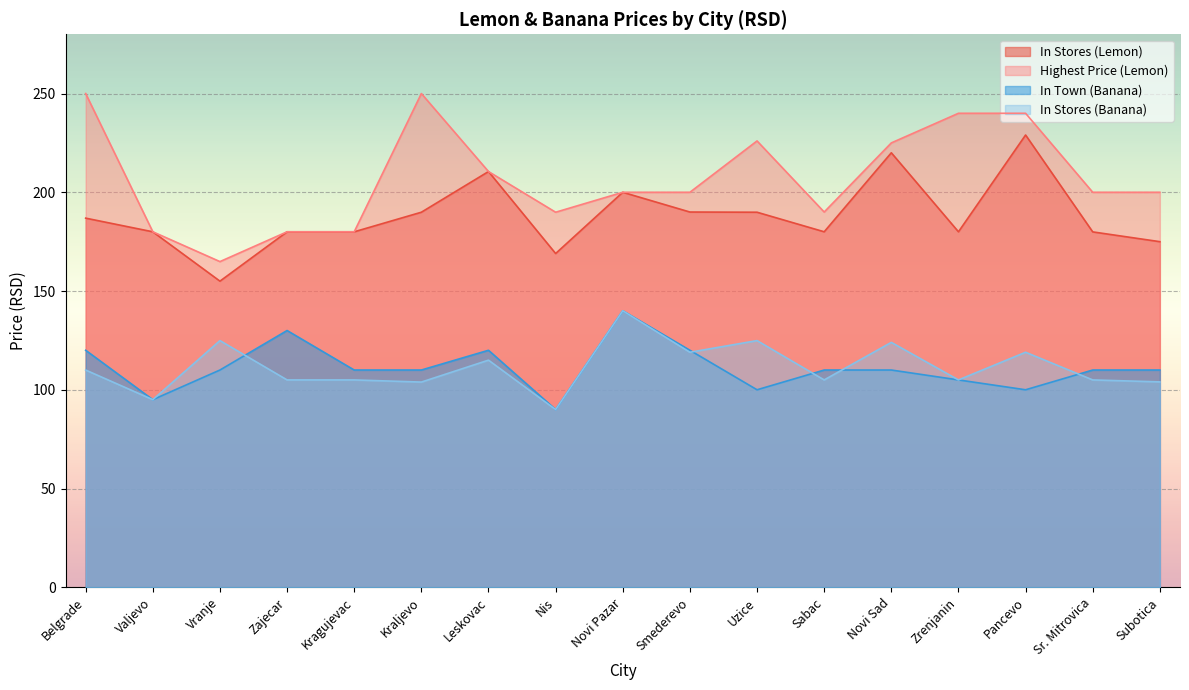

What are all the series names shown in the legend?

In Stores (Lemon), Highest Price (Lemon), In Town (Banana), In Stores (Banana)